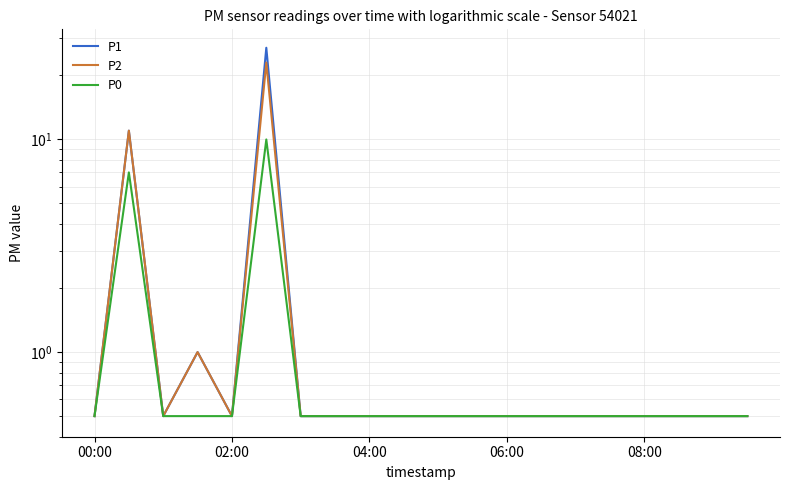

Reading left to right, list all the values displayed in this chart.

P1: 0.5	11.0	0.5	1.0	0.5	27.0	0.5	0.5	0.5	0.5	0.5	0.5	0.5	0.5	0.5	0.5	0.5	0.5	0.5	0.5
P2: 0.5	11.0	0.5	1.0	0.5	23.0	0.5	0.5	0.5	0.5	0.5	0.5	0.5	0.5	0.5	0.5	0.5	0.5	0.5	0.5
P0: 0.5	7.0	0.5	0.5	0.5	10.0	0.5	0.5	0.5	0.5	0.5	0.5	0.5	0.5	0.5	0.5	0.5	0.5	0.5	0.5